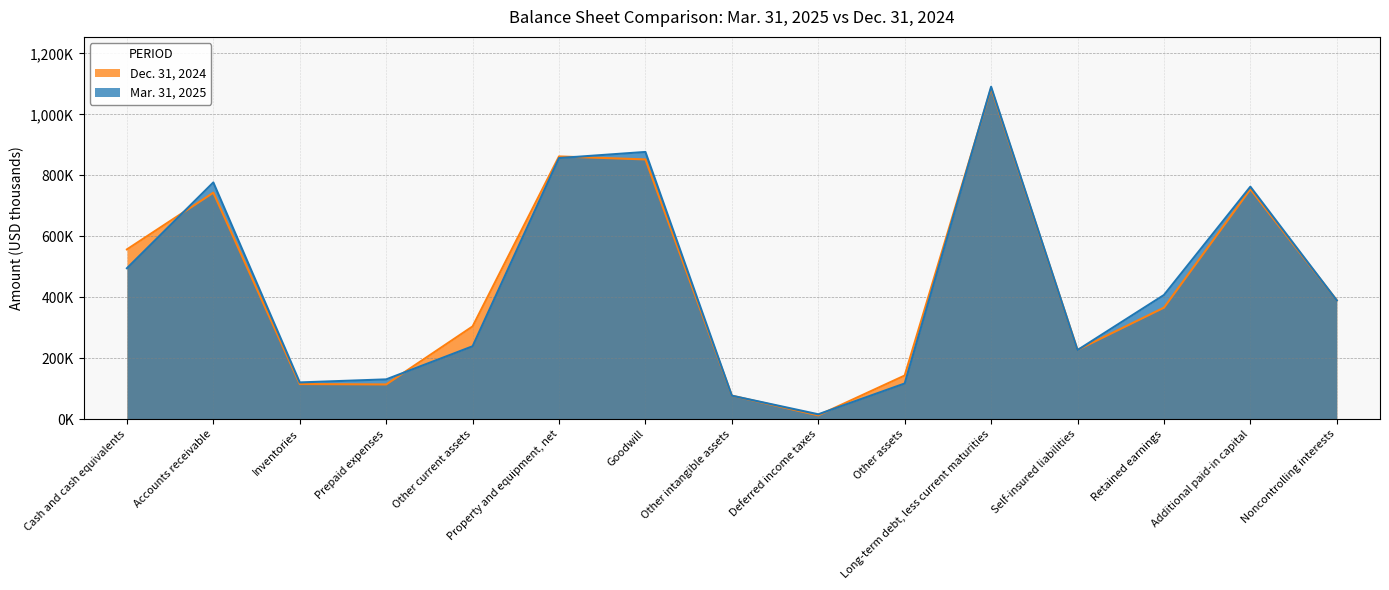

True or false: Dec. 31, 2024 has more than 1 points higher than both neighbors.

True